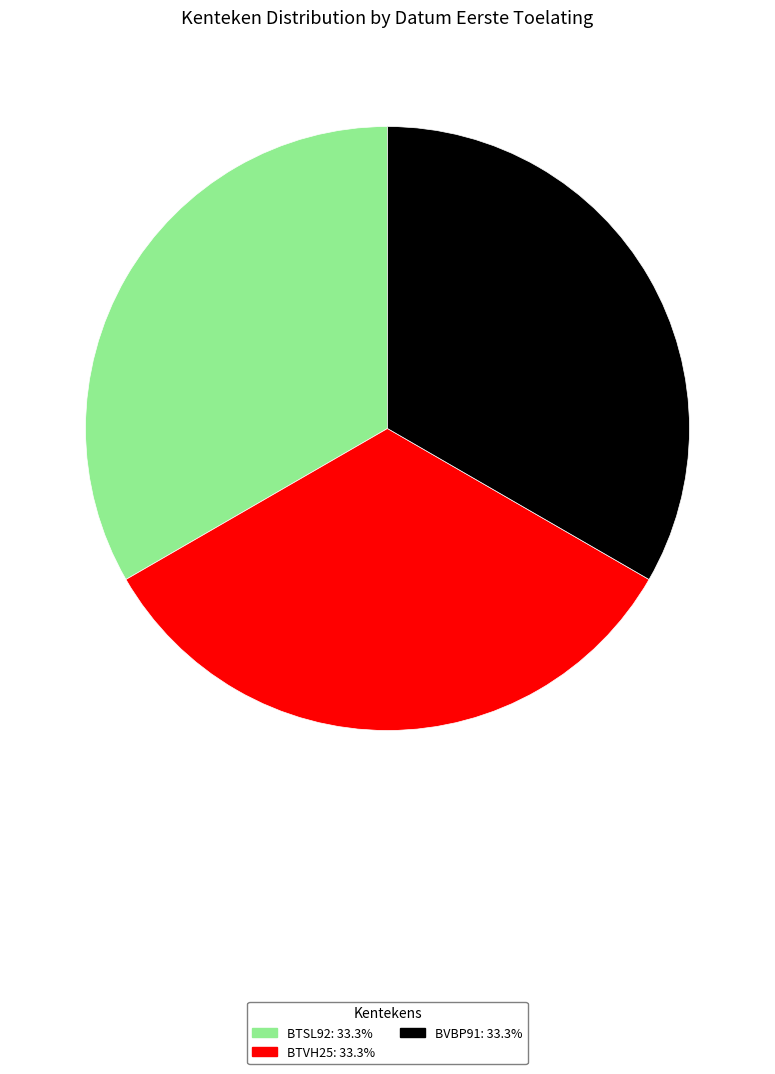

Is BTSL92 the majority of the pie?

No